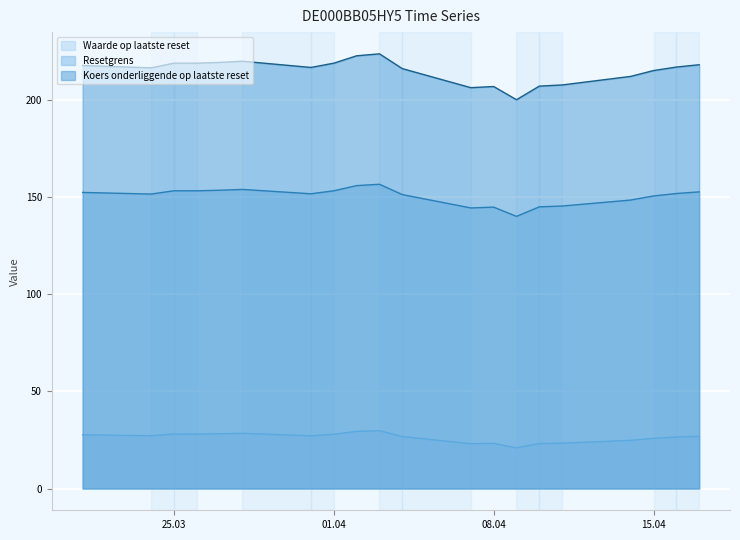

Which label corresponds to the smallest value in the chart?

2025-04-09